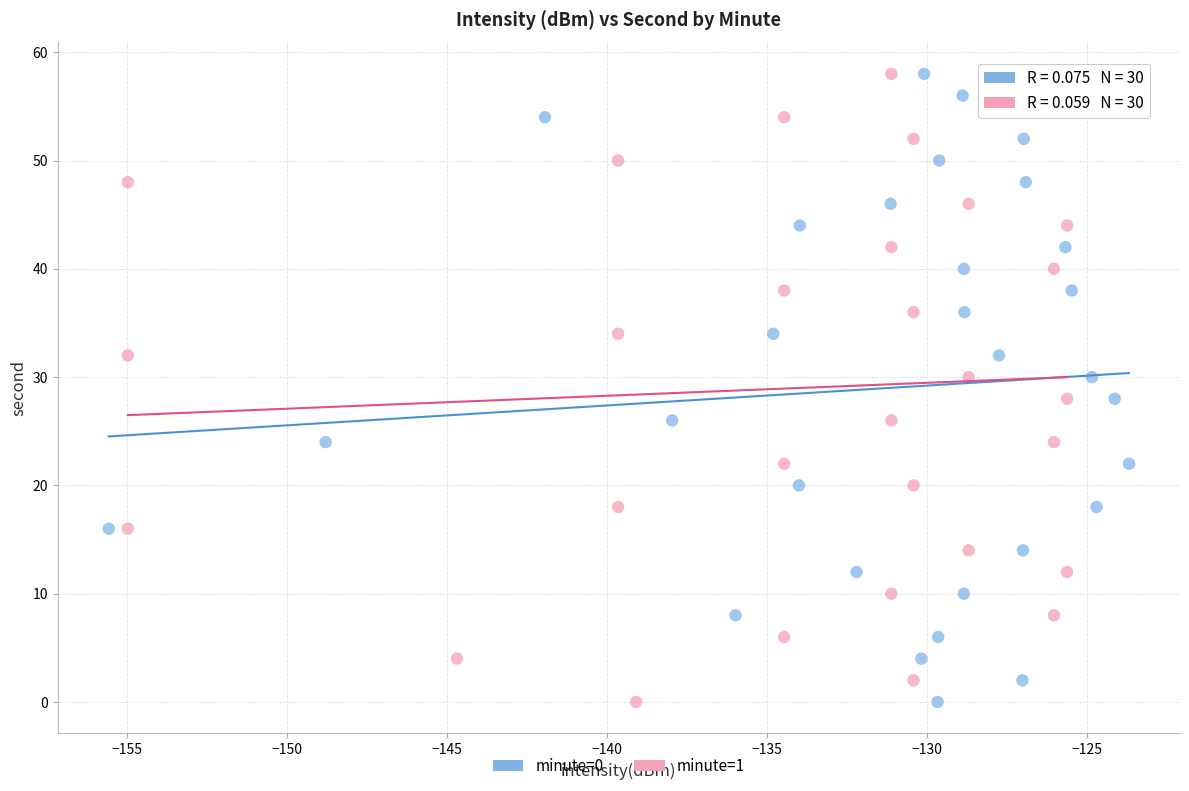

What are all the series names shown in the legend?

minute=0, minute=1